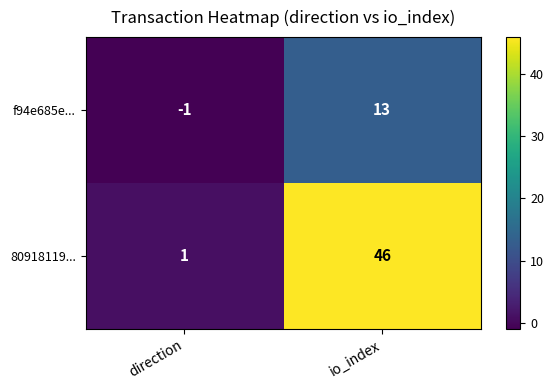

Which category has the highest value in the f94e685e... series?

io_index